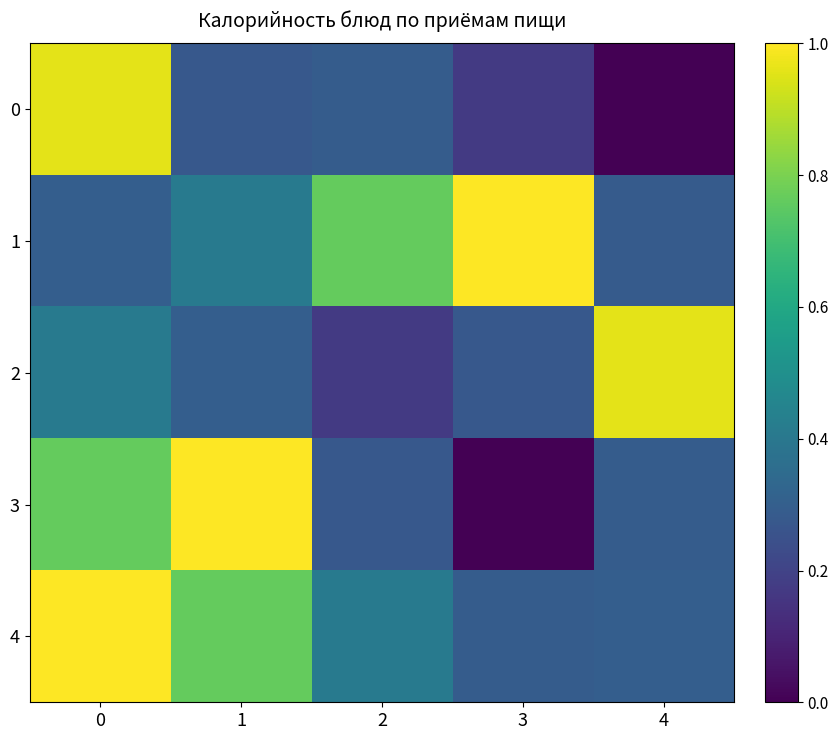

What is the greatest value displayed?

1.0